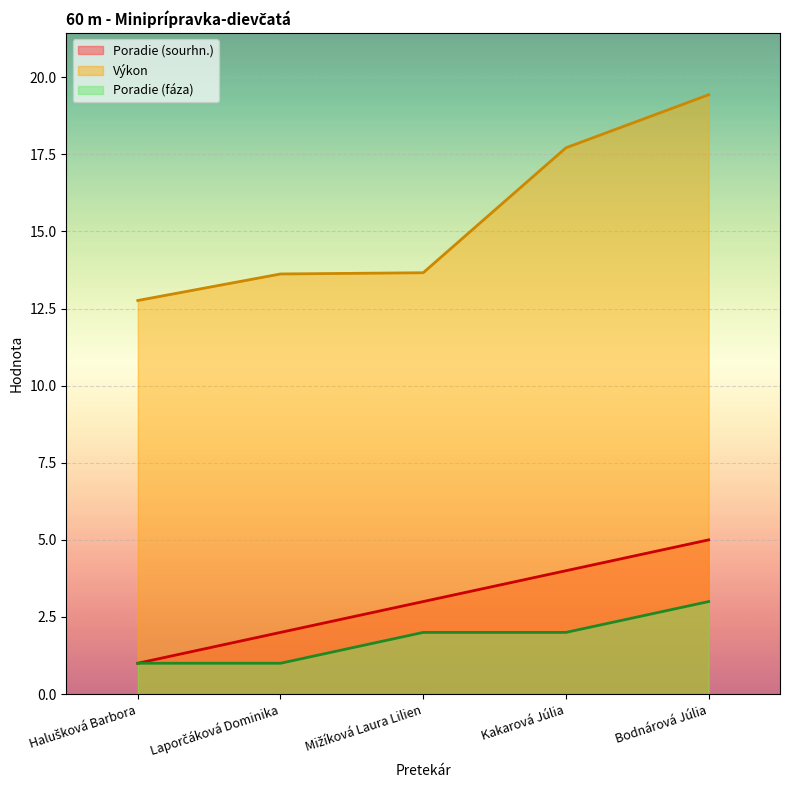

The Poradie (fáza) series shows 1.0 at Mižíková Laura Lilien. True or false?

False